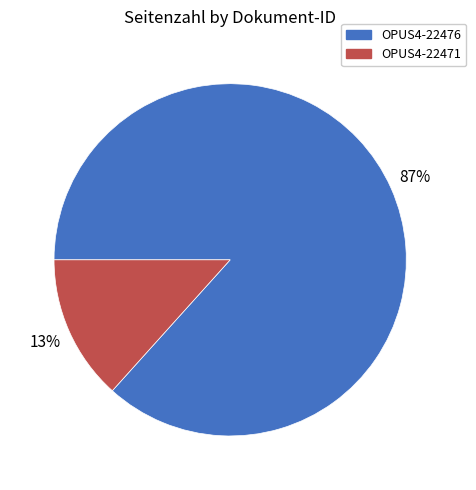

How many slices are in this pie chart?

2